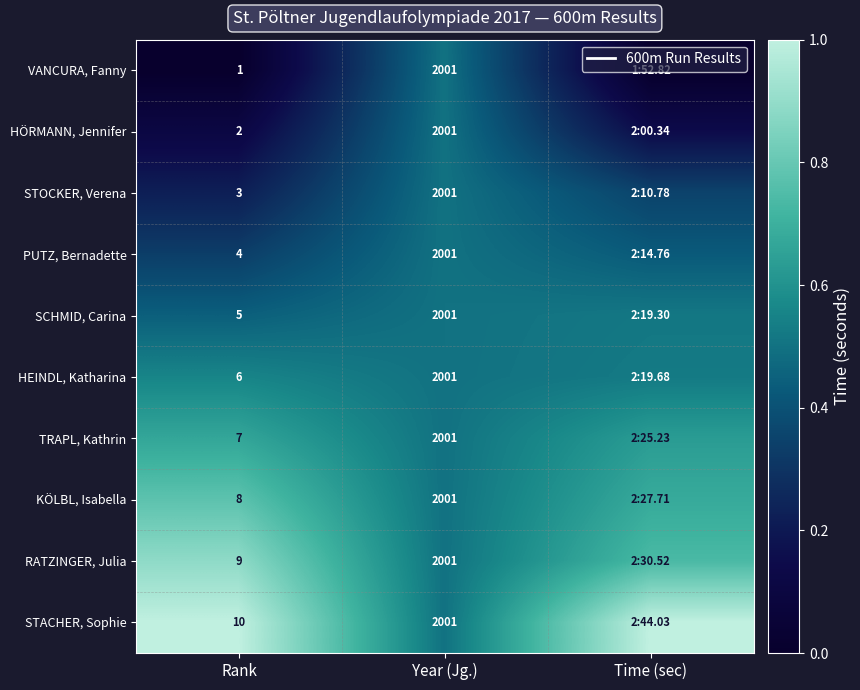

What is the total value across all series at Time (sec)?

5.0